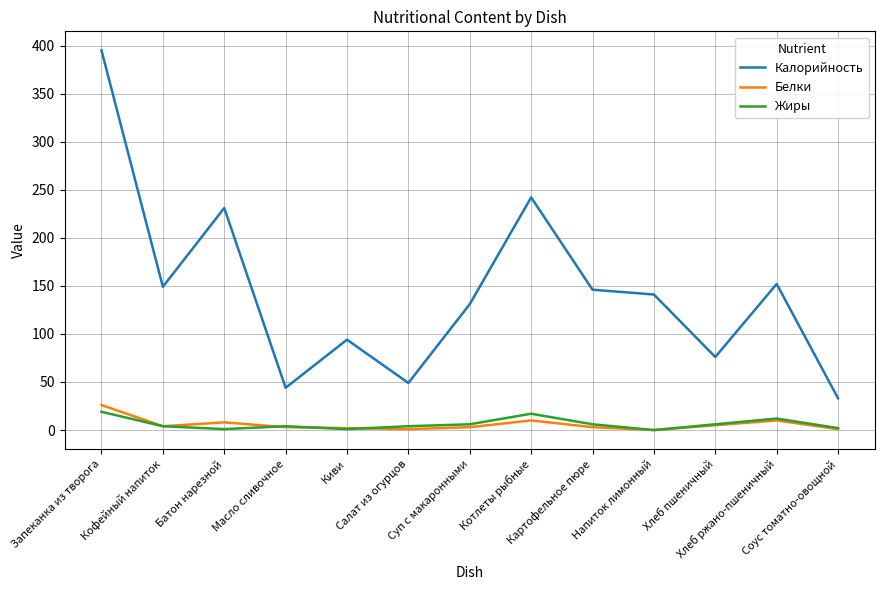

What is the maximum value shown in the chart?

395